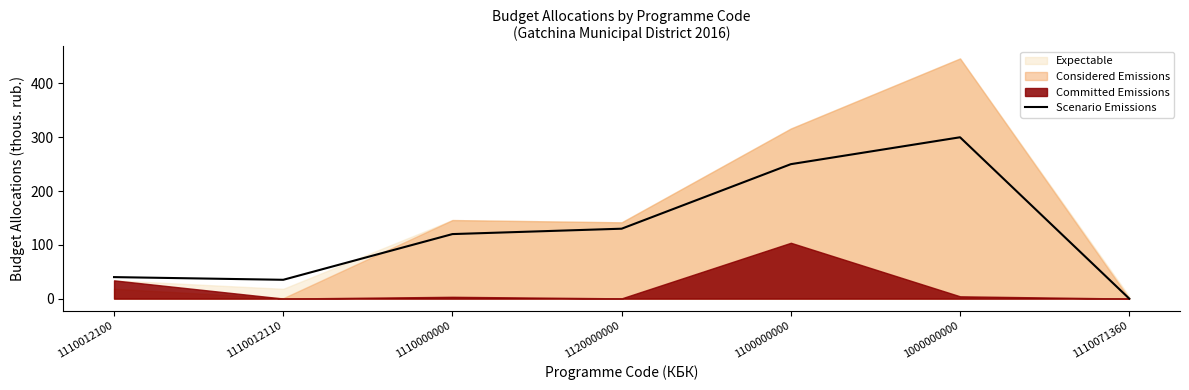

The value at 1100000000 is 109. True or false?

False